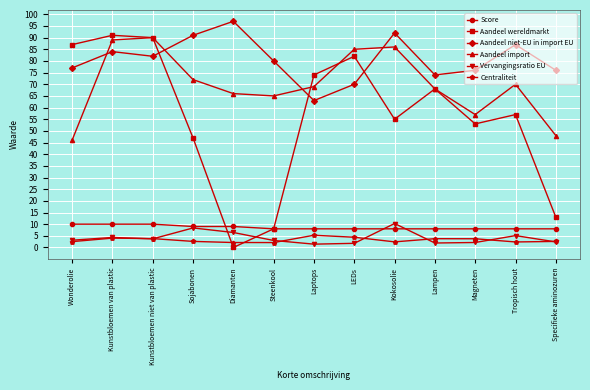

What is the sum of all Aandeel import values?

911.0